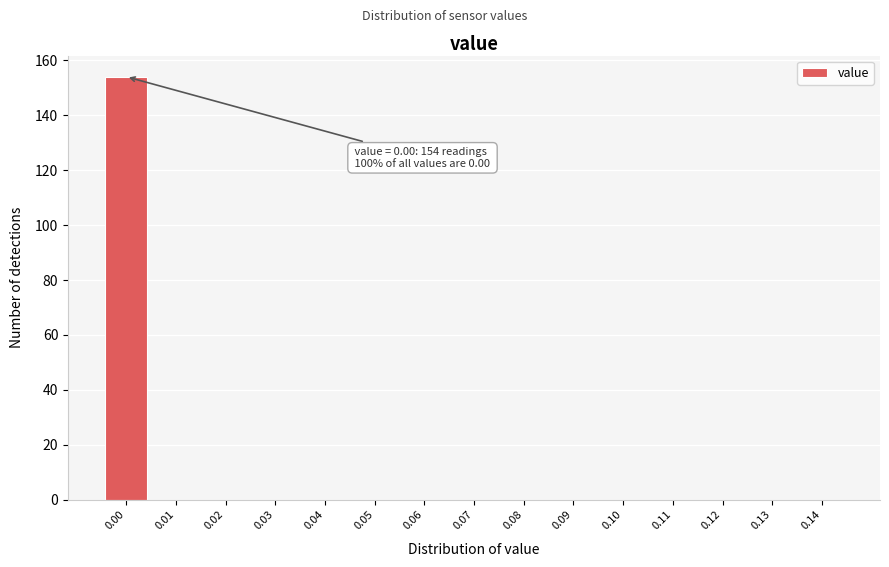

Which range on the x-axis has the tallest bar?

-0.005 to 0.005